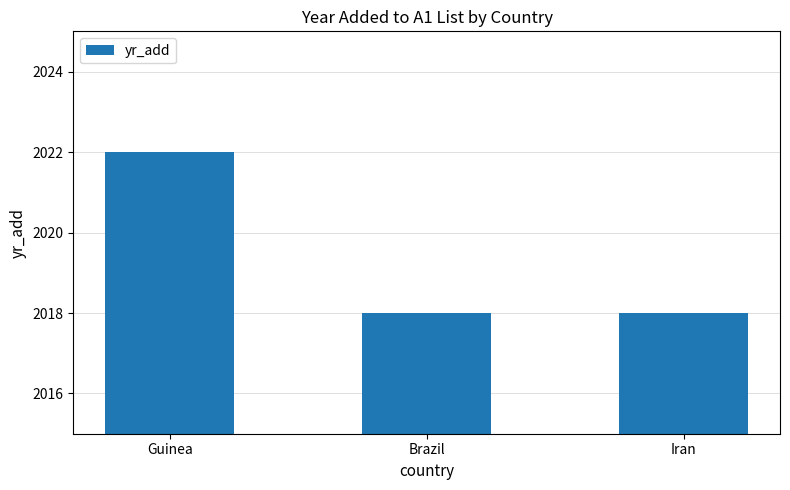

Reading left to right, extract all data points from this chart.

Guinea=2022	Brazil=2018	Iran=2018